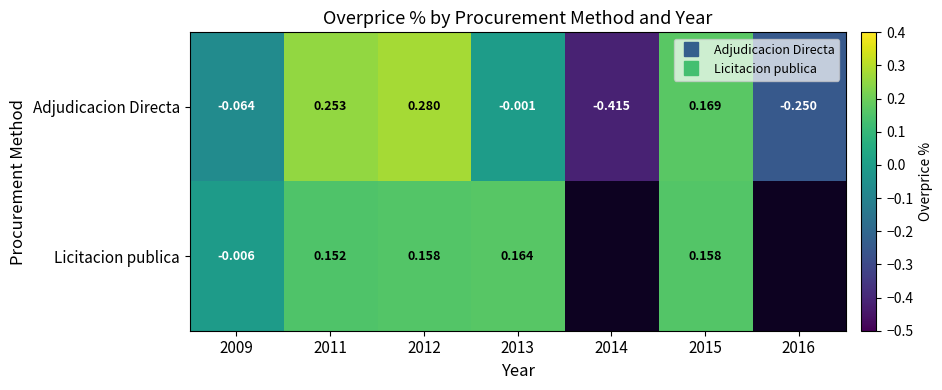

Between 2012 and 2013, which is larger?

2012